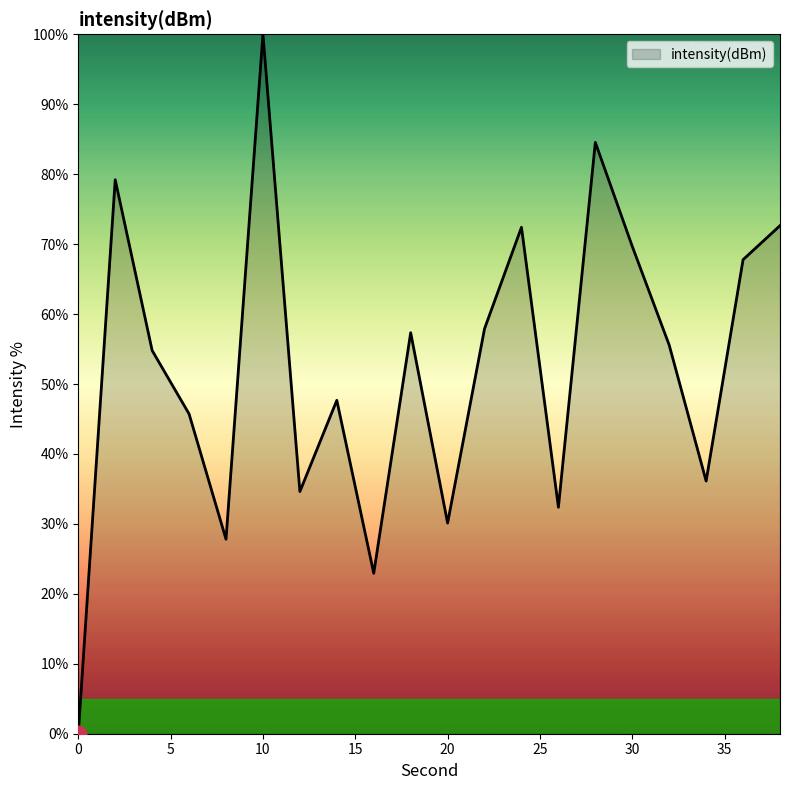

What is the average value?

52.5